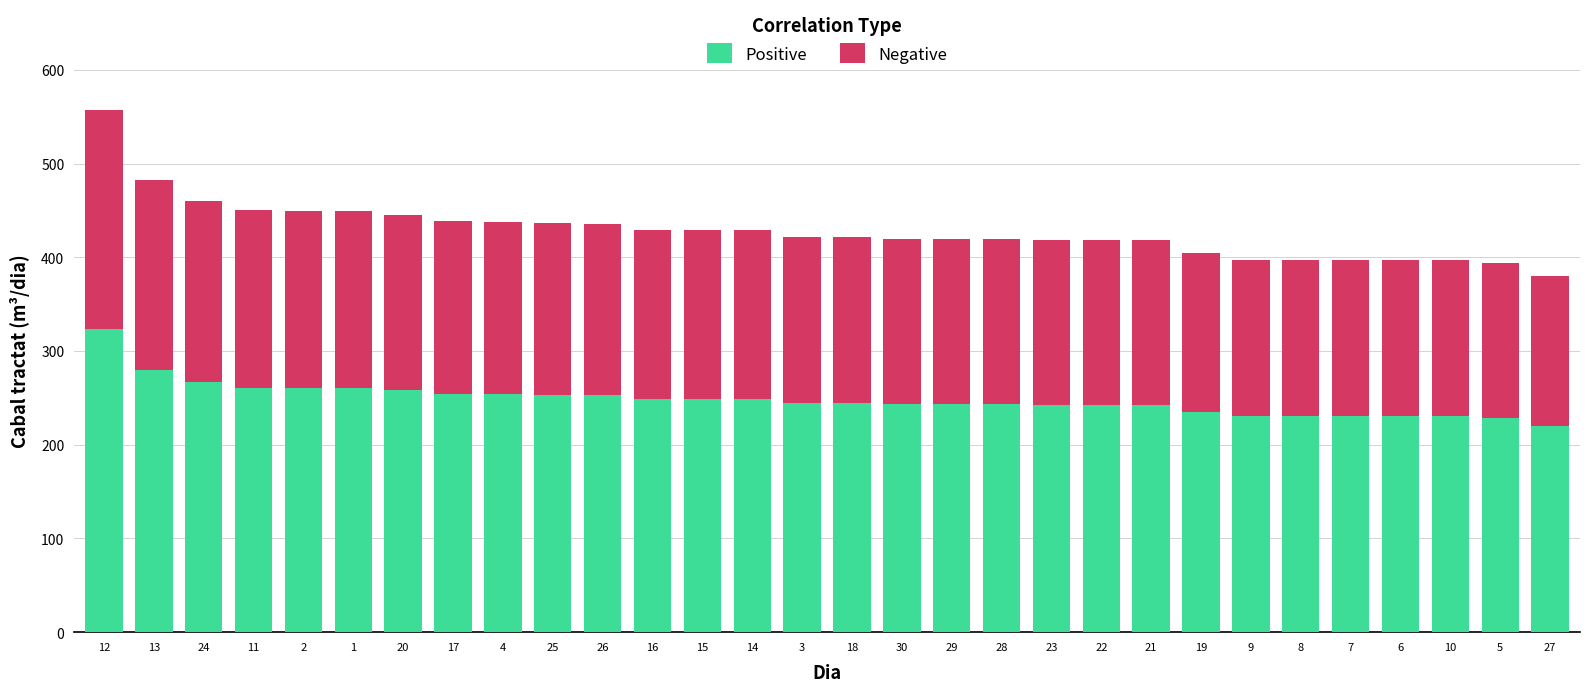

What is the minimum value for Positive?

220.4